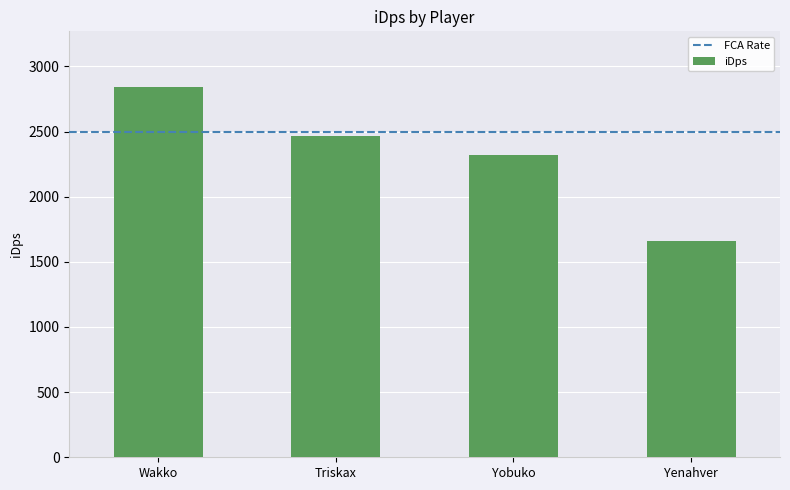

How many series are shown in this chart?

1